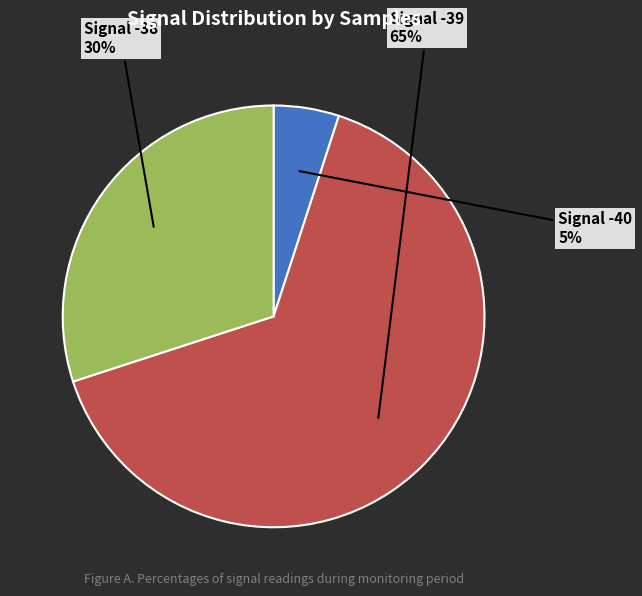

Which category has the biggest portion of the pie?

Signal -39